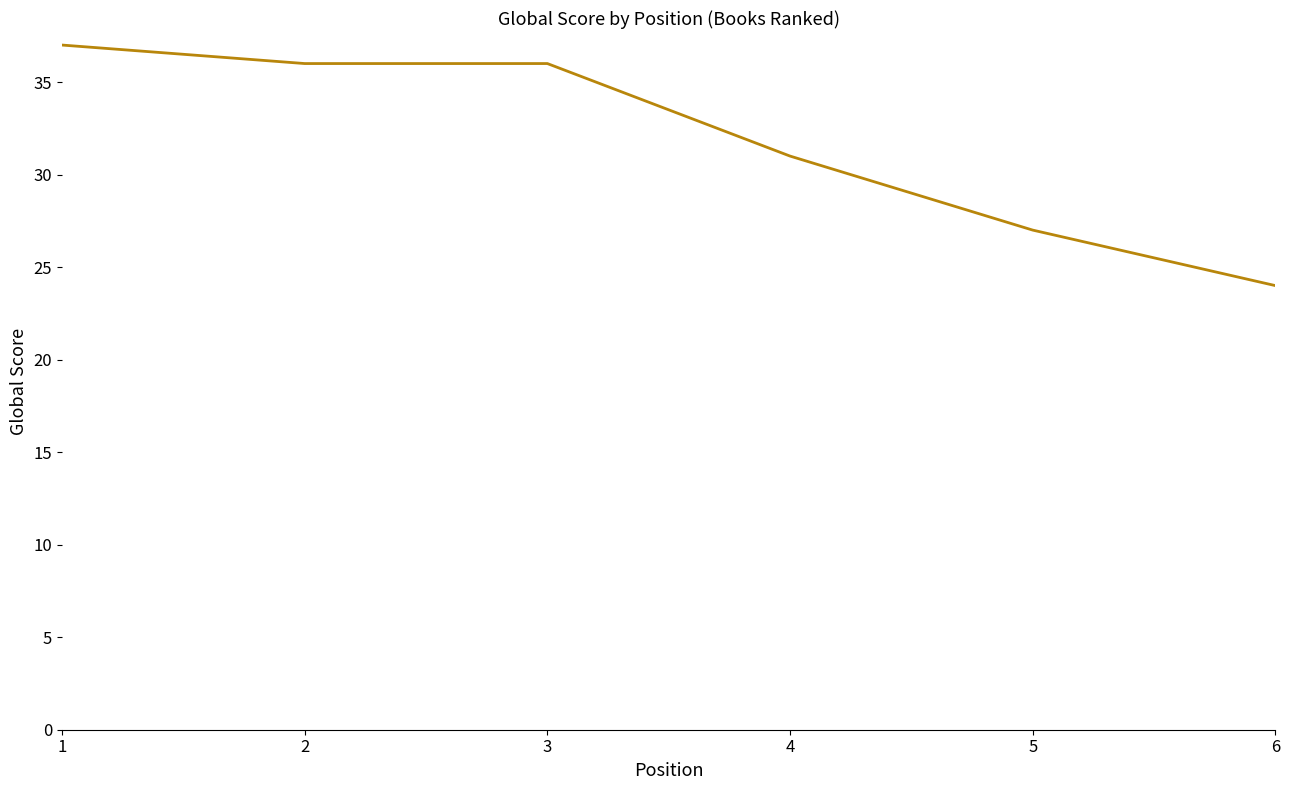

How many categories are shown in the chart?

6